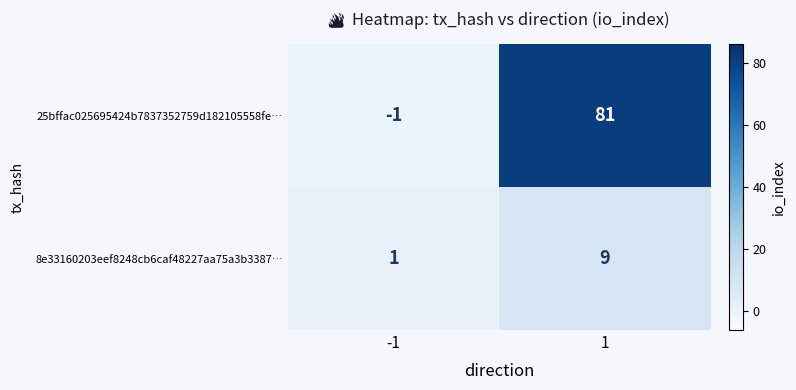

What is the sum of all 8e33160203eef8248cb6caf48227aa75a3b3387… values?

10